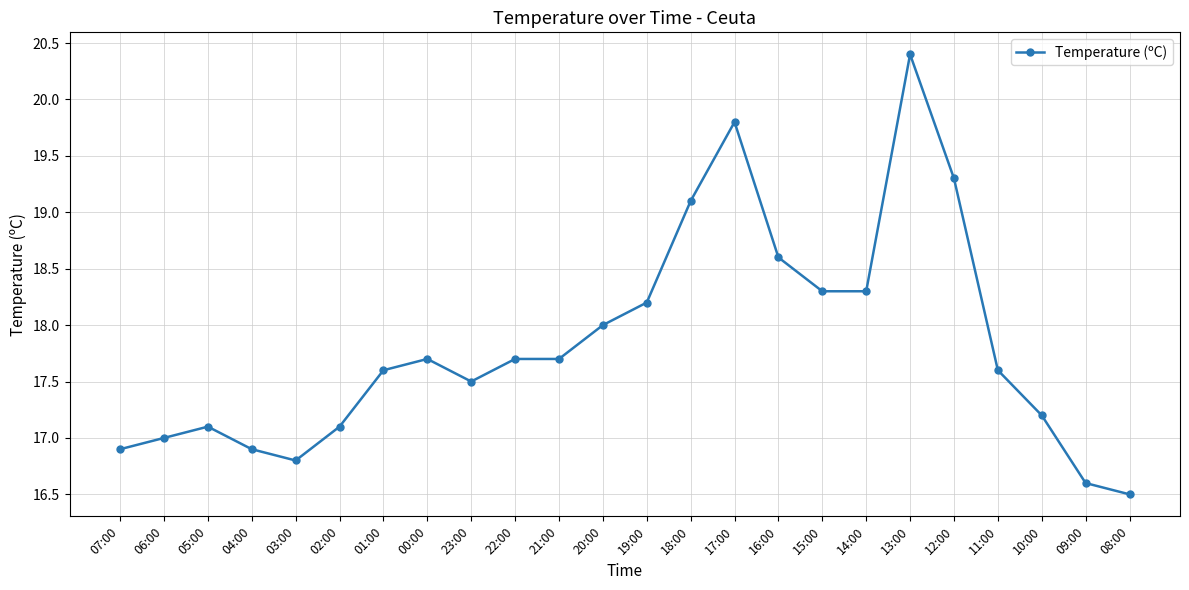

Reading left to right, list all the values displayed in this chart.

16.9	17.0	17.1	16.9	16.8	17.1	17.6	17.7	17.5	17.7	17.7	18.0	18.2	19.1	19.8	18.6	18.3	18.3	20.4	19.3	17.6	17.2	16.6	16.5